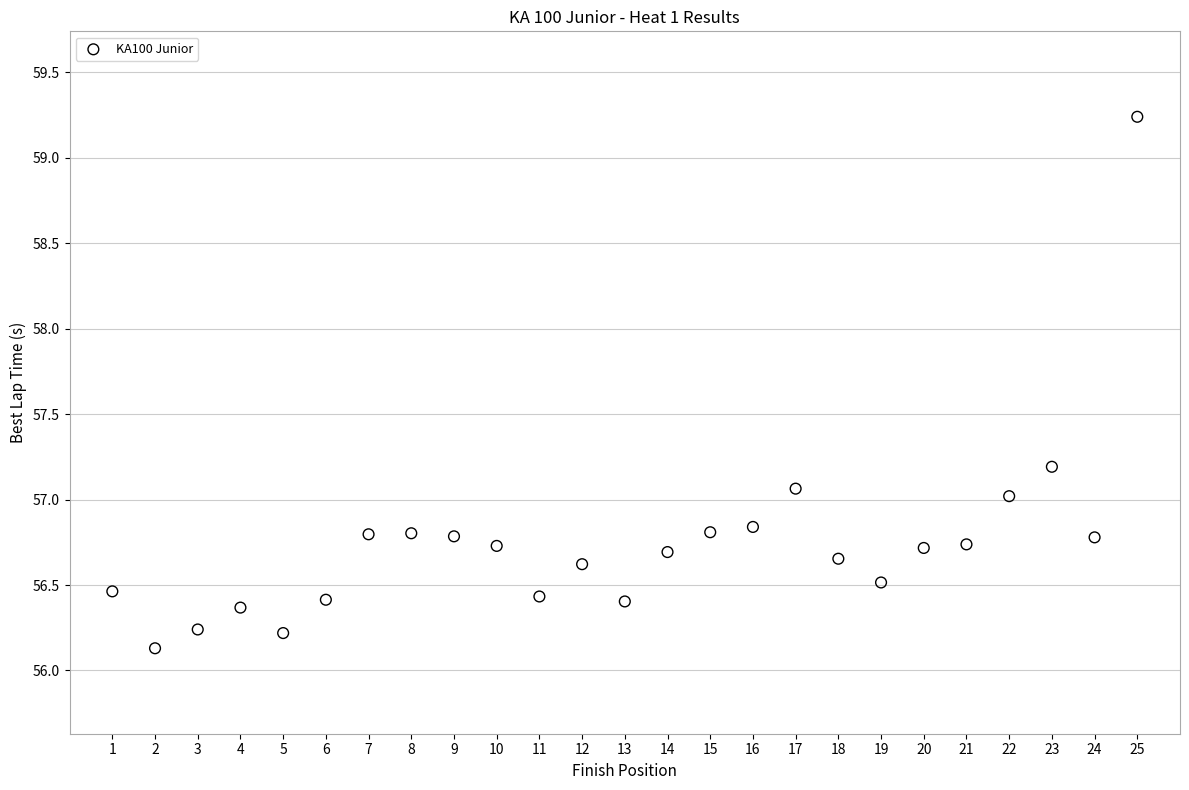

What is the range of X values (max minus min)?

24.0